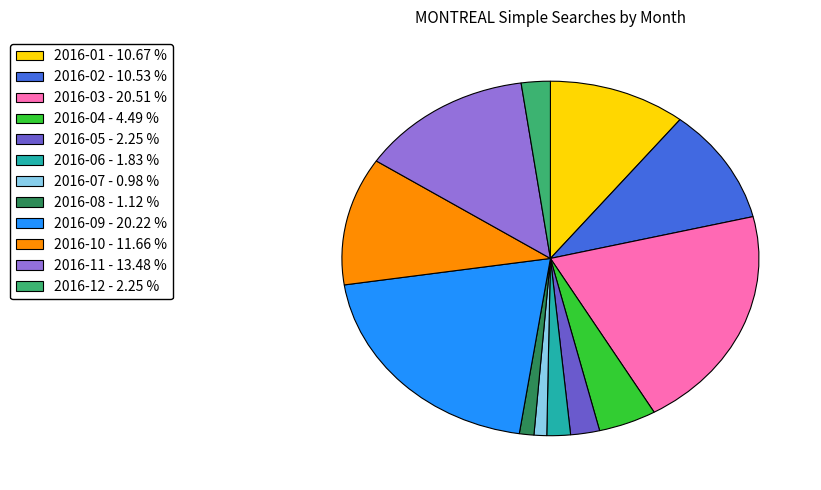

How many segments does this pie chart have?

12